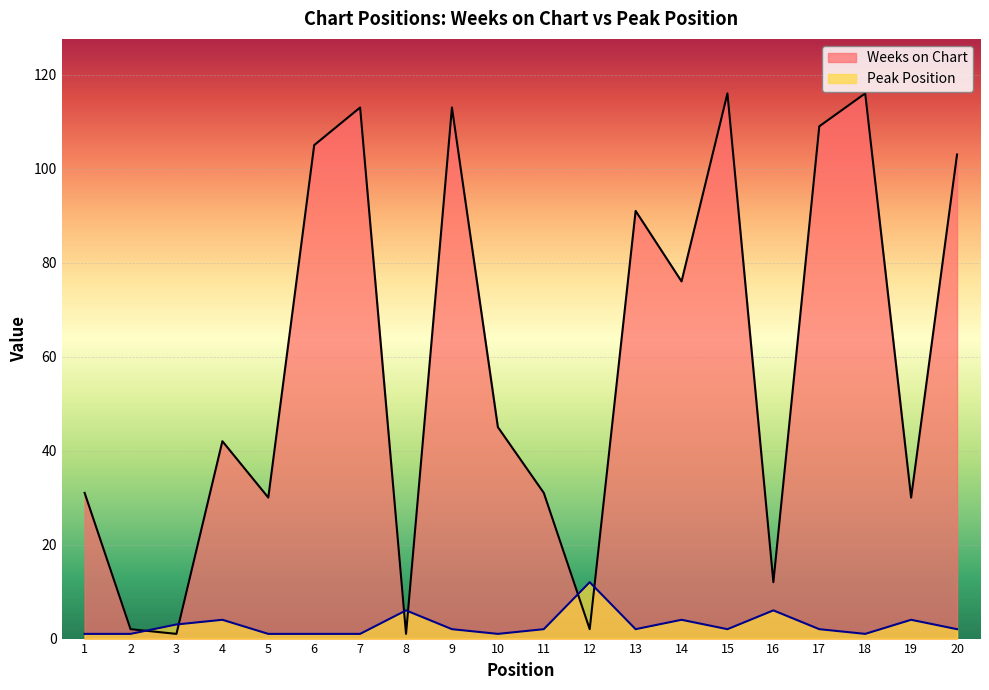

What is the difference between the Peak Position values at 2 and 19?

3